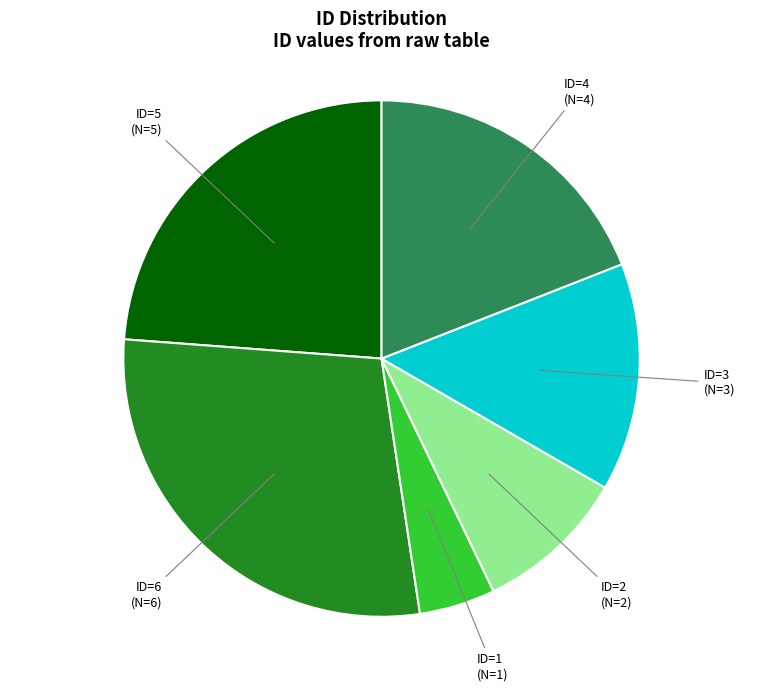

Which has a higher value, ID=5 (N=5) or ID=4 (N=4)?

ID=5 (N=5)